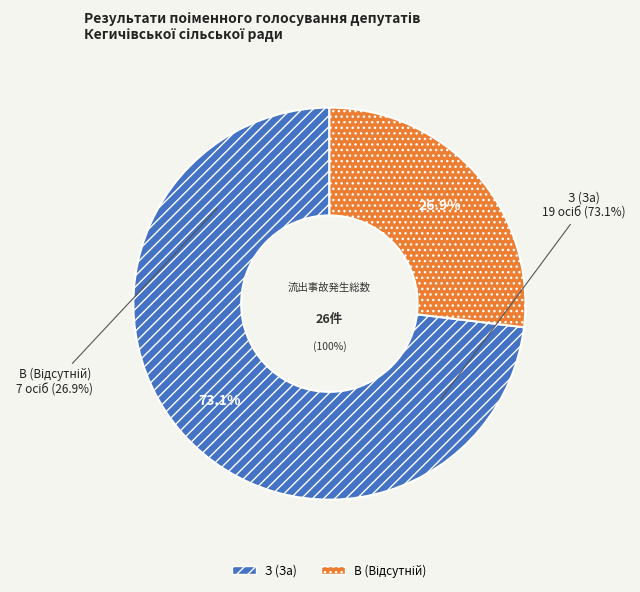

How many slices are in this pie chart?

2